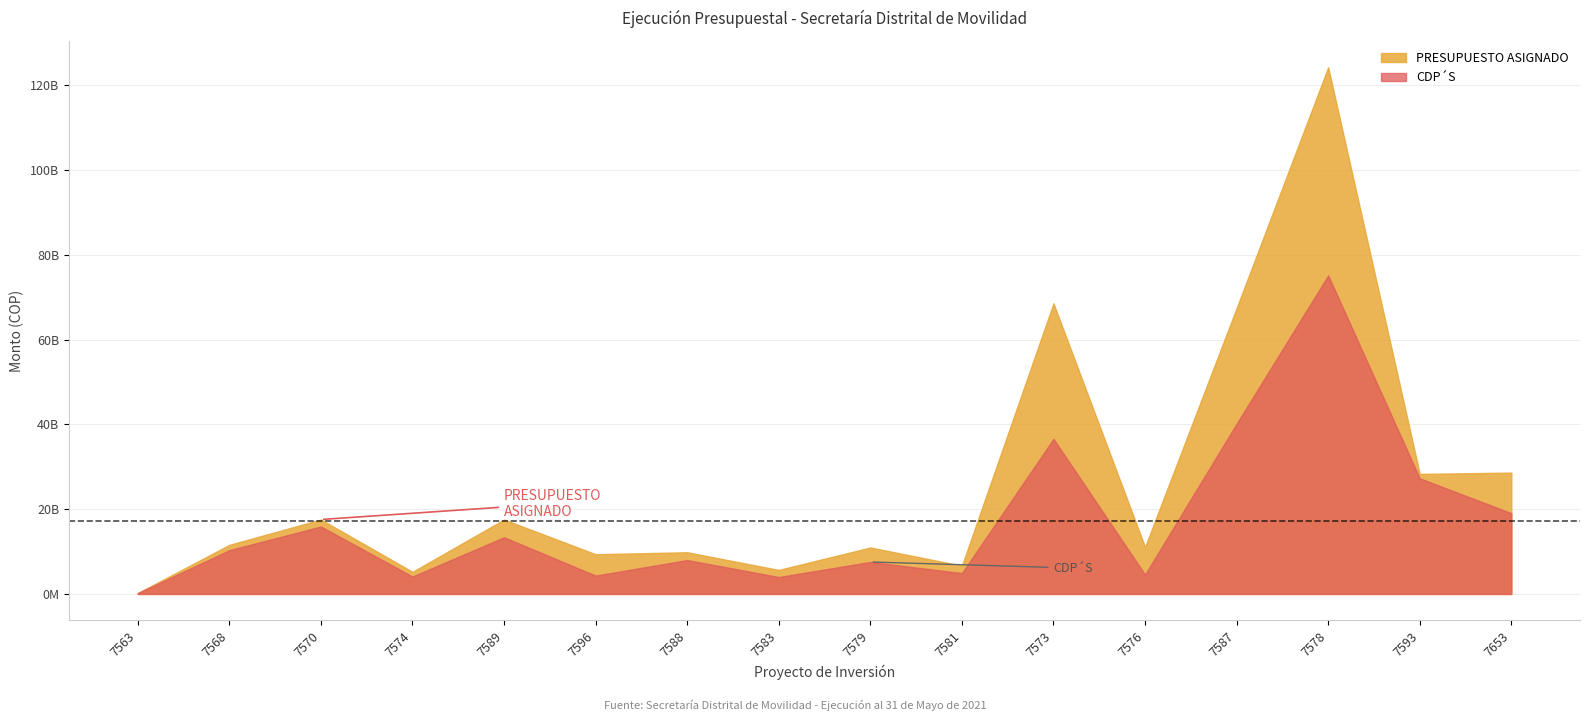

At how many categories does at least one series exceed 7650639819?

12